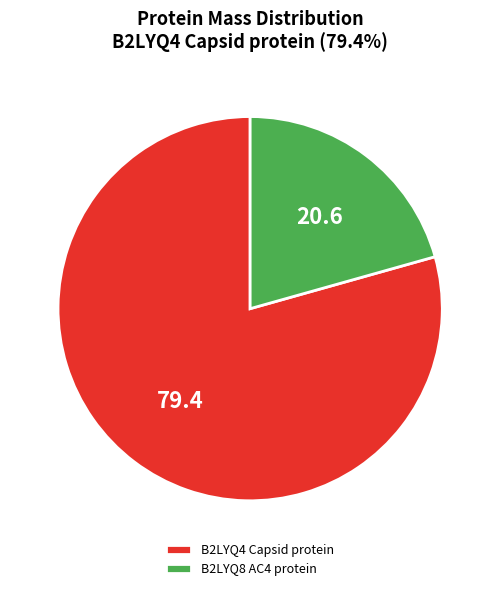

How many segments does this pie chart have?

2